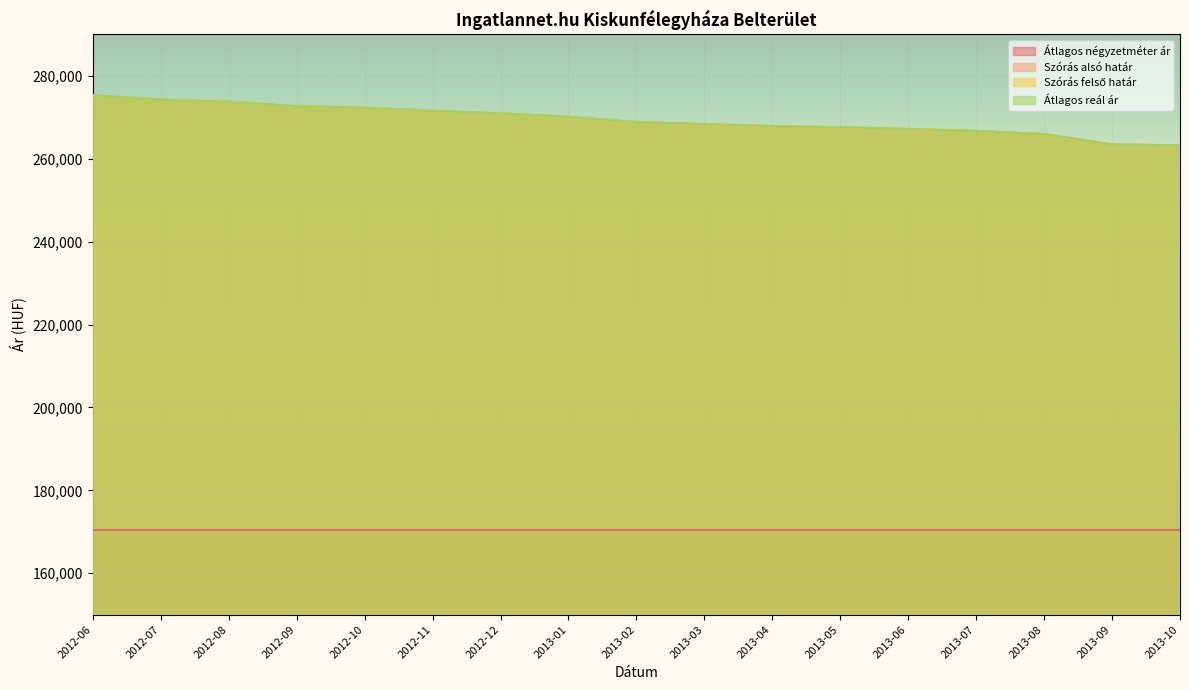

True or false: Szórás felső határ has more than 1 interior local peaks.

False